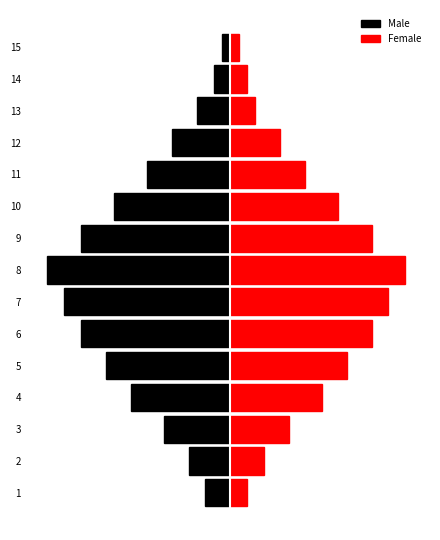

Which series has the widest spread of values?

Male